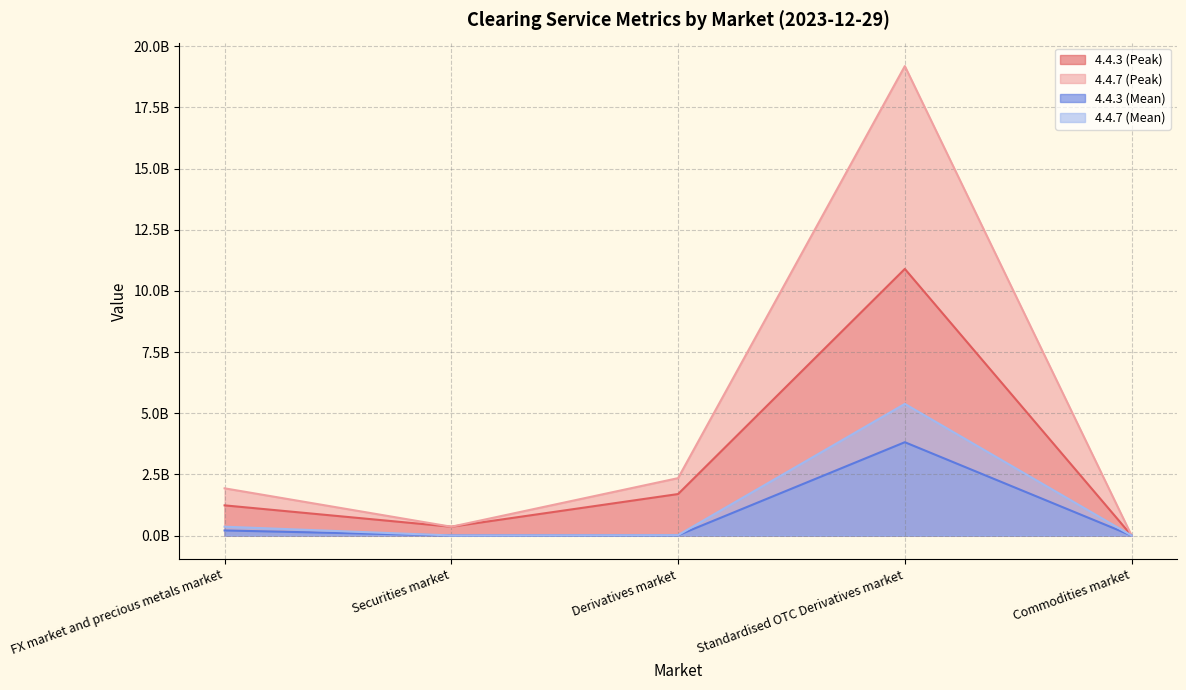

How many interior local peaks does the 4.4.7 (Peak) series have?

1